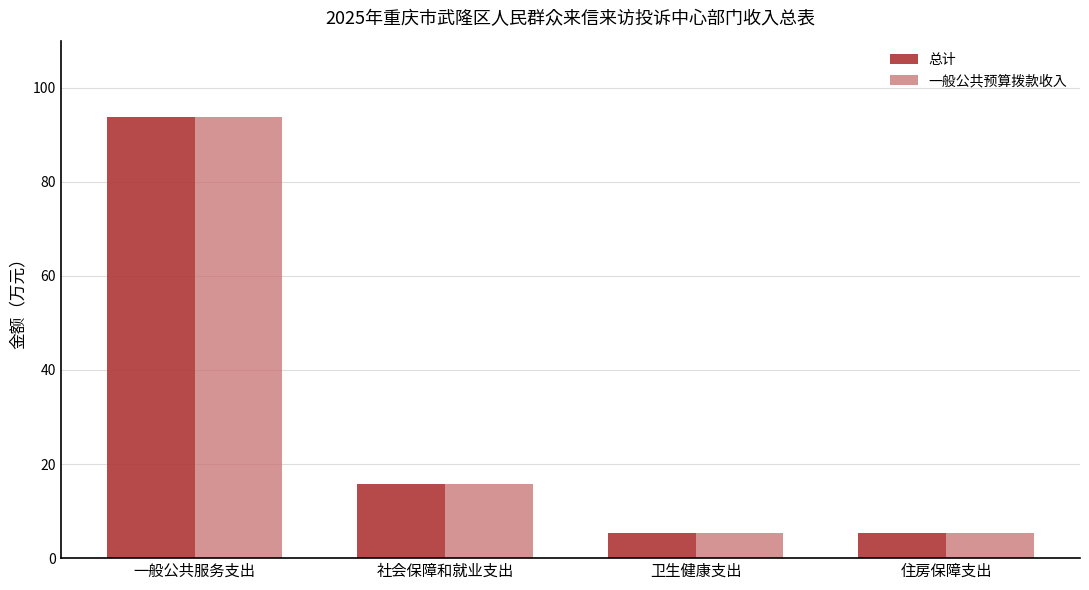

The value of 总计 at 住房保障支出 is 8.9. True or false?

False